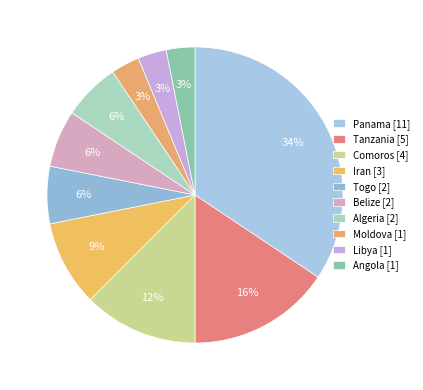

Combined, what portion of the pie is Tanzania and Moldova?

18.8%